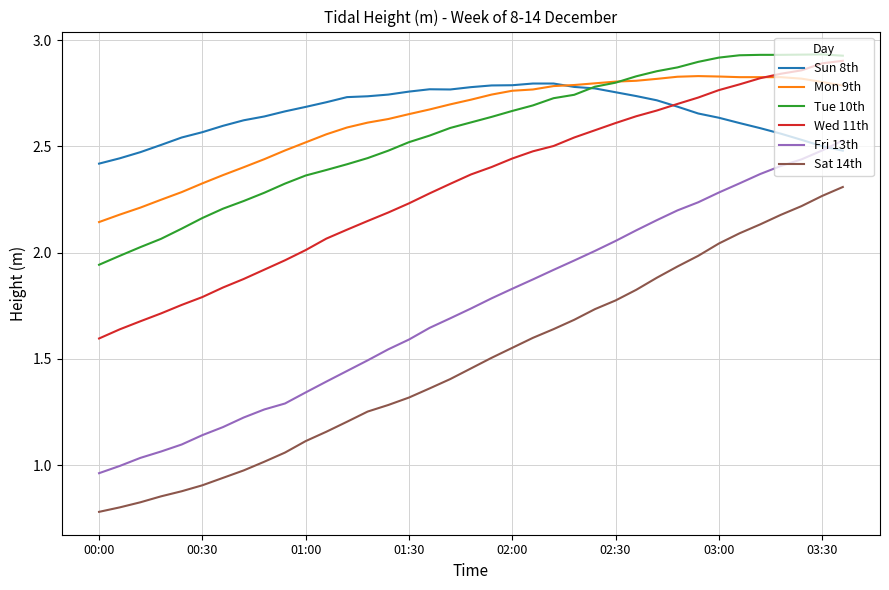

Which series has the widest spread of values?

Fri 13th